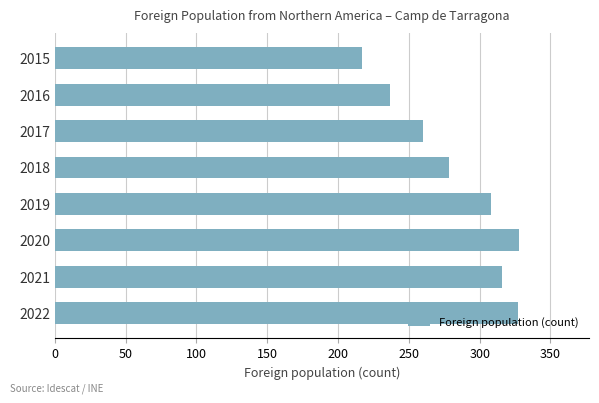

At which label is the value closest to 272?

2018